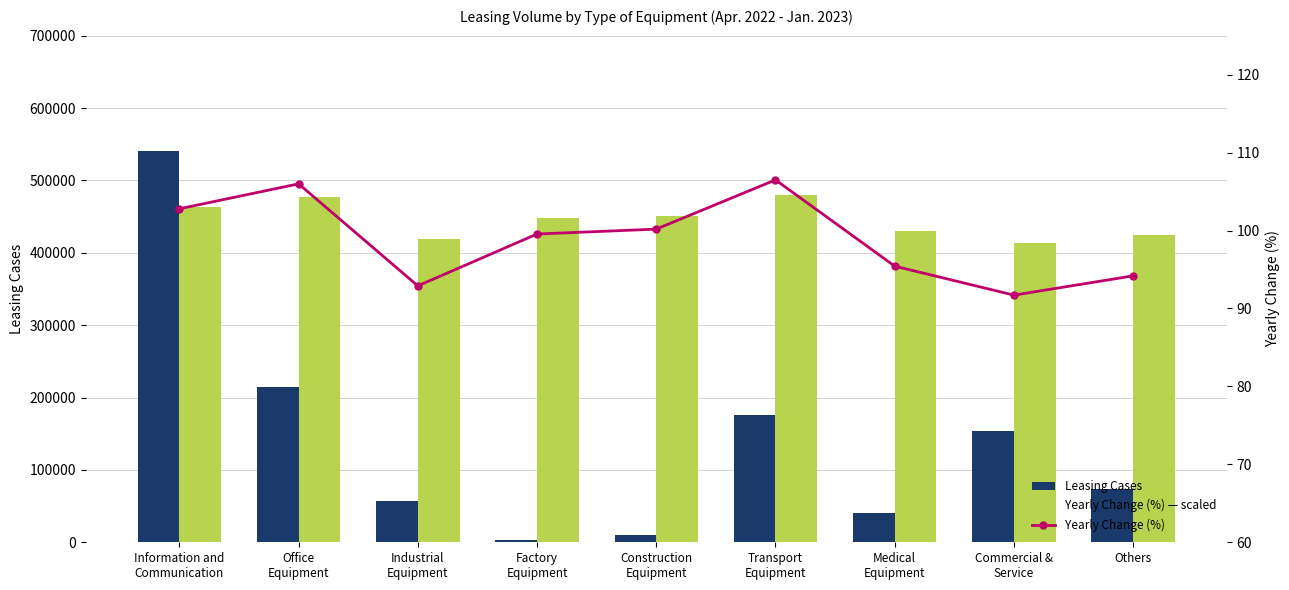

Reading left to right, transcribe all the data shown in this chart.

Leasing Cases: Information and
Communication=540598.0	Office
Equipment=214857.0	Industrial
Equipment=57507.0	Factory
Equipment=3309.0	Construction
Equipment=10708.0	Transport
Equipment=176148.0	Medical
Equipment=41052.0	Commercial &
Service=153707.0	Others=74040.0
Yearly Change (%) — scaled: Information and
Communication=463045.8	Office
Equipment=477462.9	Industrial
Equipment=418506.5	Factory
Equipment=448465.4	Construction
Equipment=451299.1	Transport
Equipment=479746.4	Medical
Equipment=429899.8	Commercial &
Service=413142.5	Others=424276.2
Yearly Change (%): Information and
Communication=102.8	Office
Equipment=106.0	Industrial
Equipment=92.9	Factory
Equipment=99.5	Construction
Equipment=100.2	Transport
Equipment=106.5	Medical
Equipment=95.4	Commercial &
Service=91.7	Others=94.2